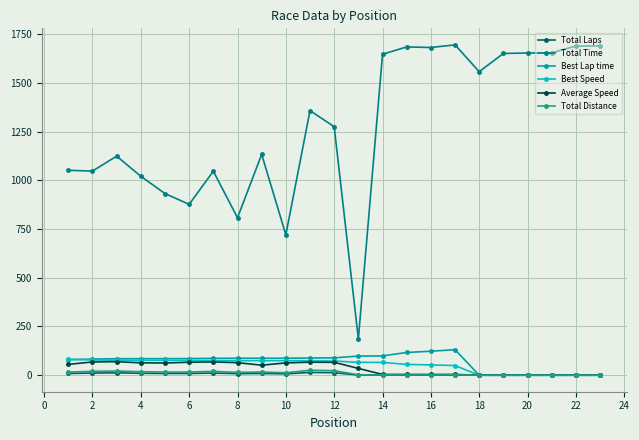

What are all the series names shown in the legend?

Total Laps, Total Time, Best Lap time, Best Speed, Average Speed, Total Distance